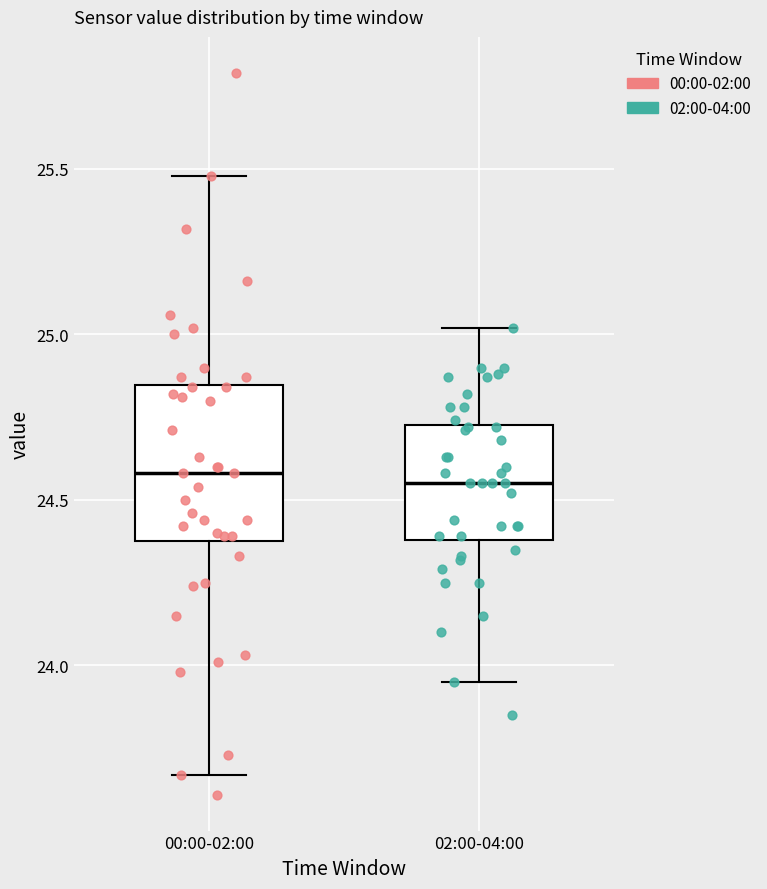

Which box is the tallest, from its lower edge to its upper edge?

00:00-02:00